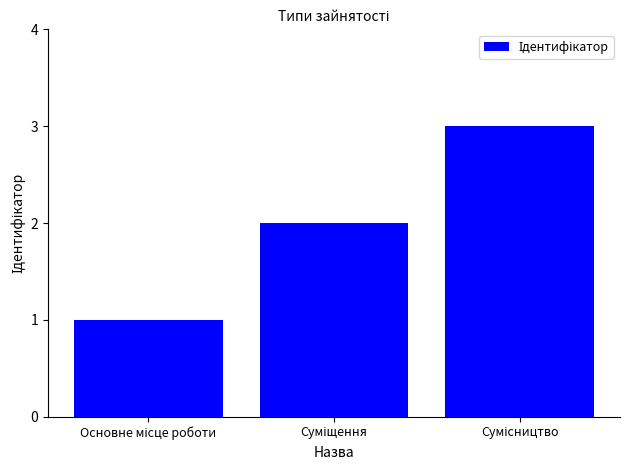

What is the value of the 2nd bar from the left?

2